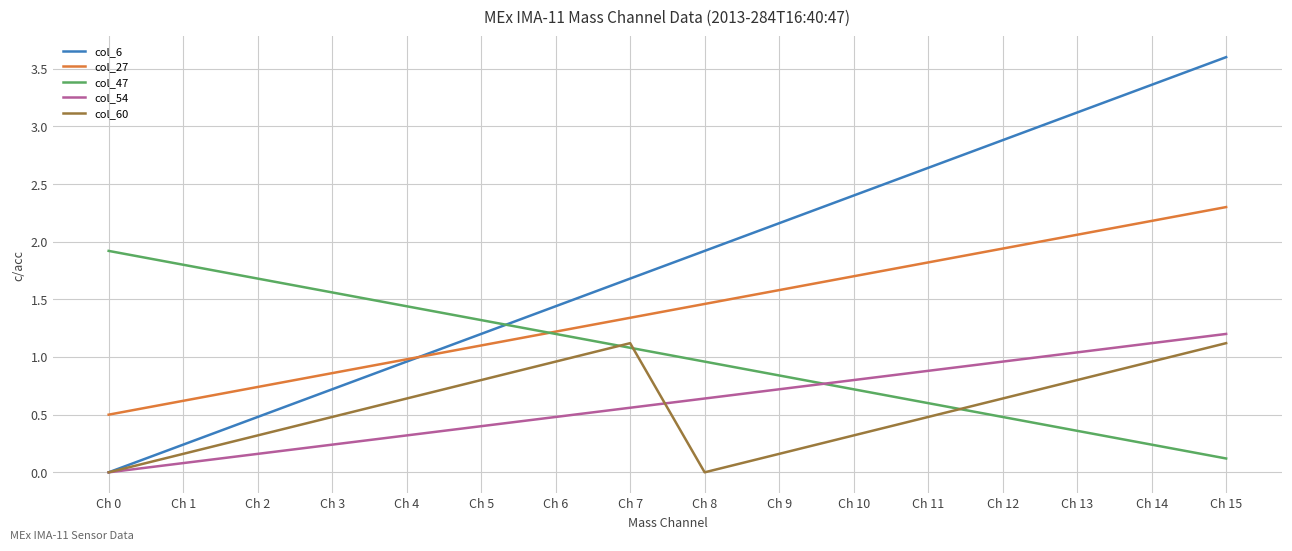

Which category has the lowest value in the col_6 series?

Ch 0